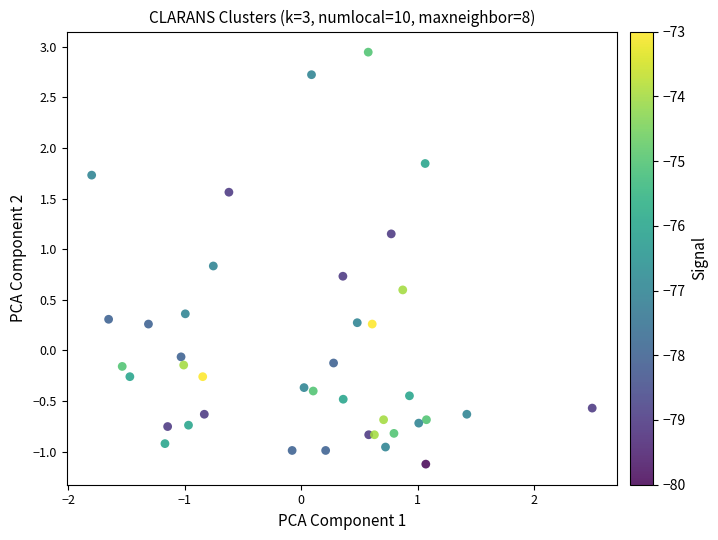

What is the range of X values (max minus min)?

4.3